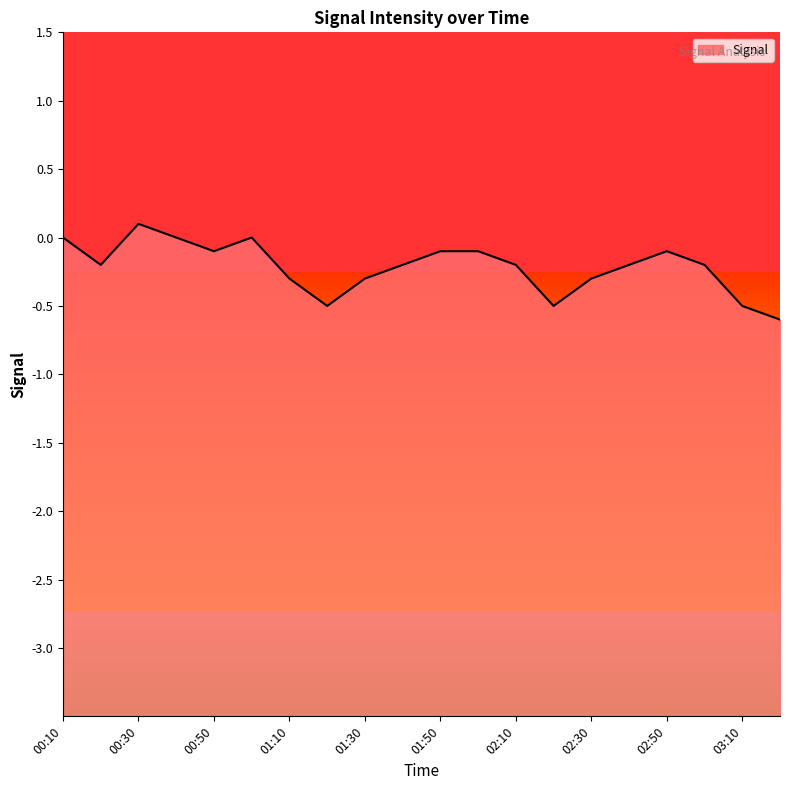

True or false: the data shows -0.5 at 01:20.

True